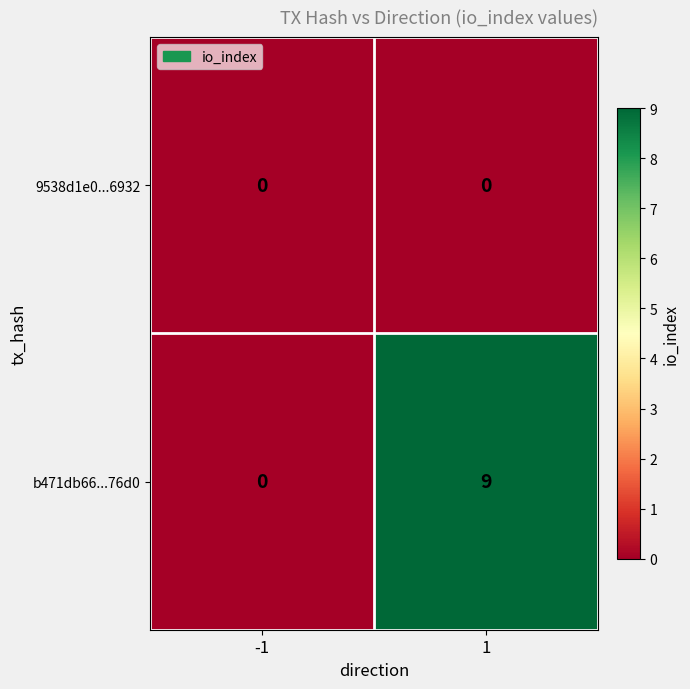

What is the spread (max minus min) of values at 1?

9